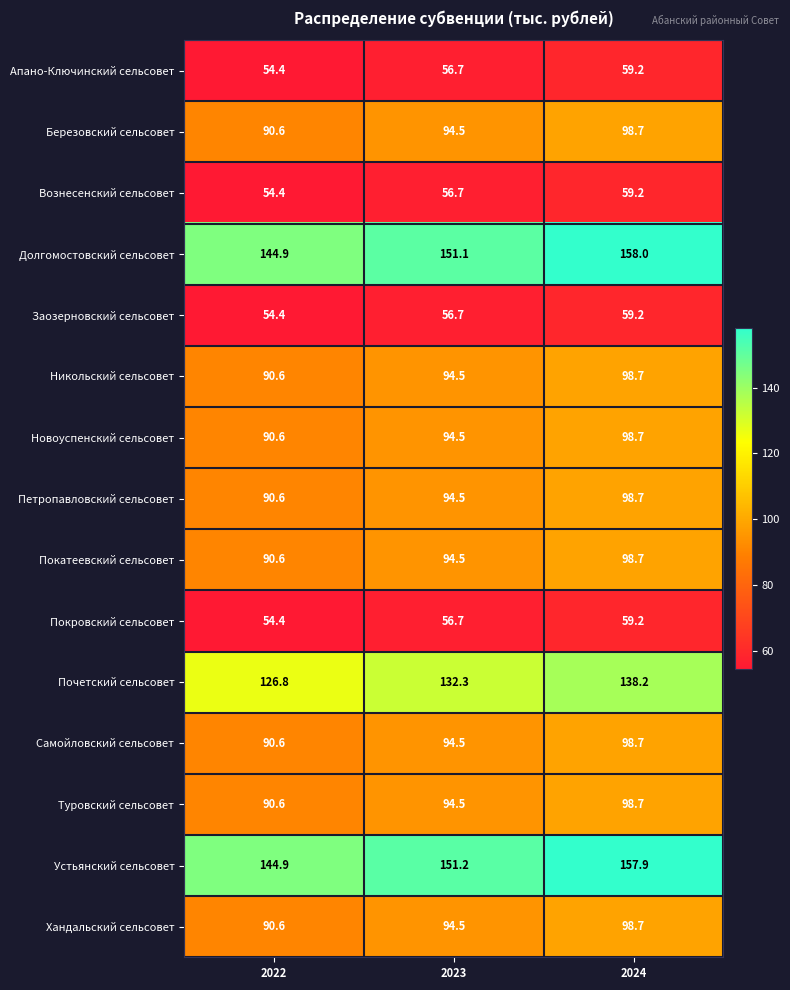

What is the difference between the highest and lowest values at 2022?

90.5